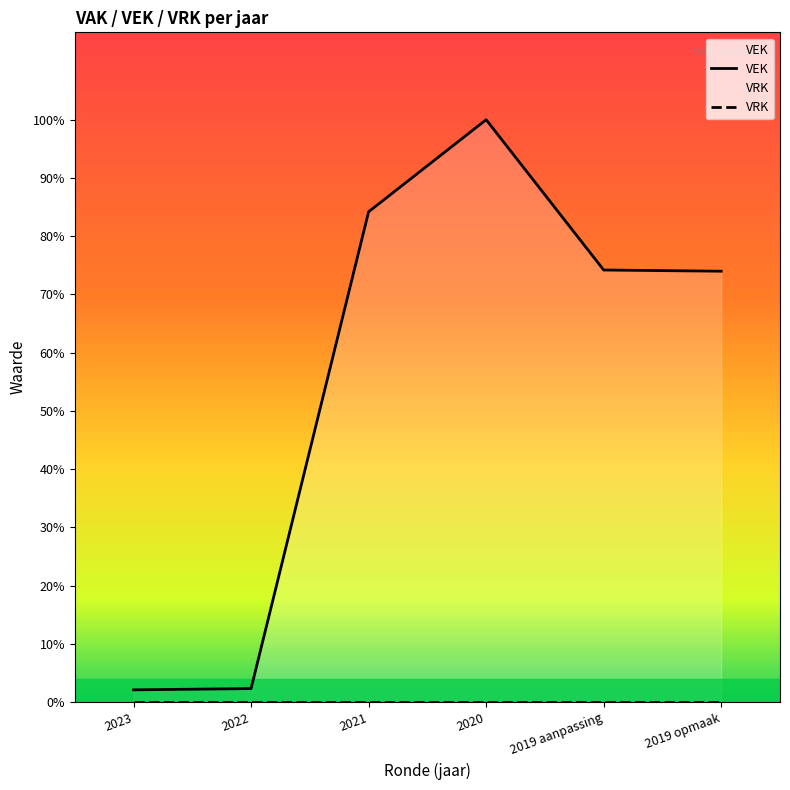

True or false: VRK has a value of 0 at 2020.

True